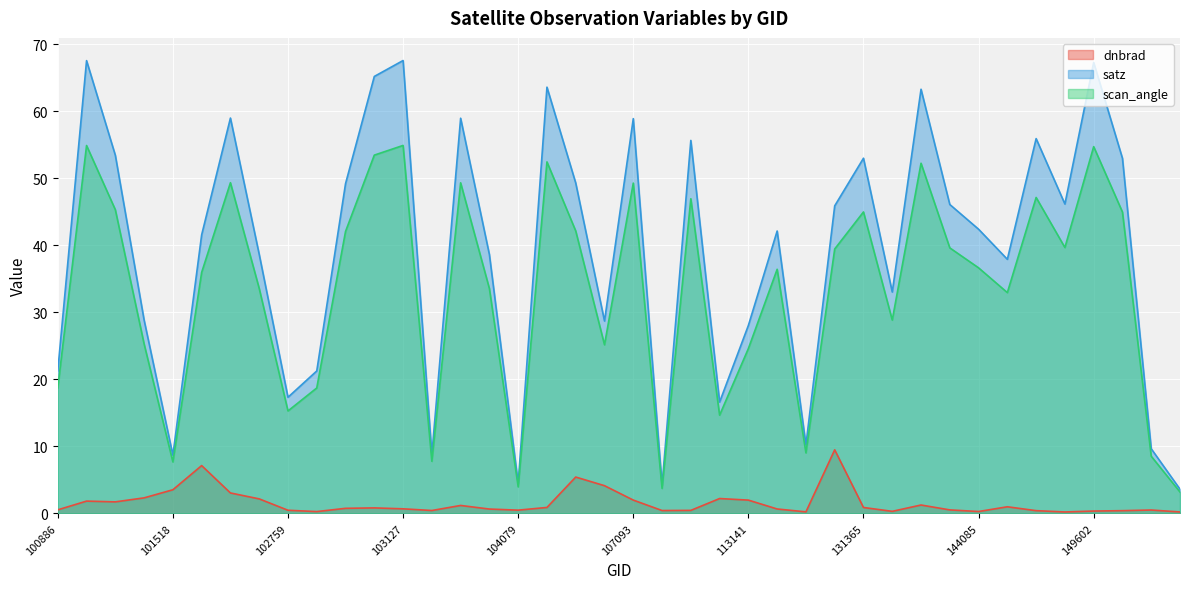

Is the value of satz at 150161 greater than the value of dnbrad at 103127?

Yes